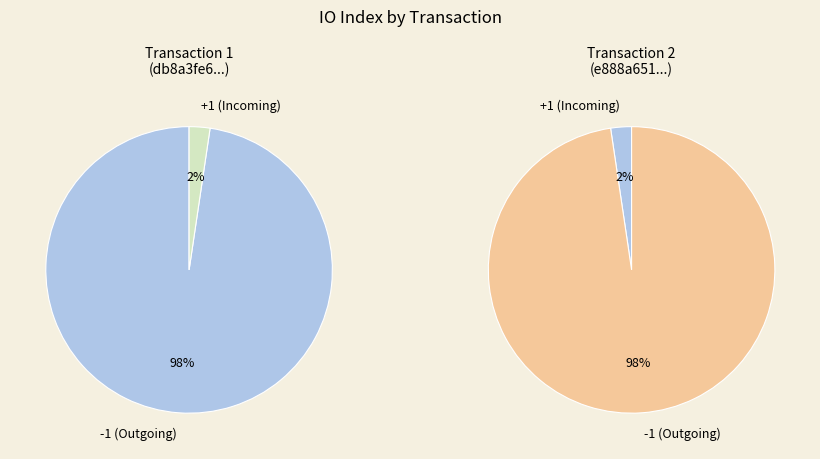

To the nearest percent, what is the difference between the largest and smallest slice percentages?

95%